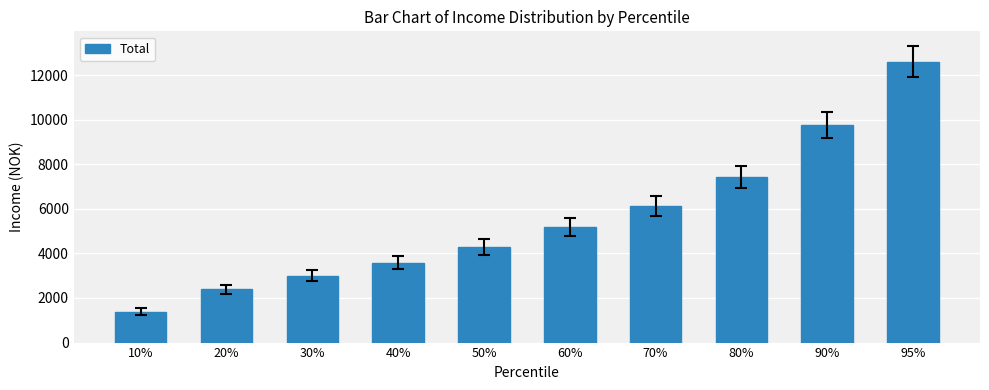

How many bars are there in total?

10